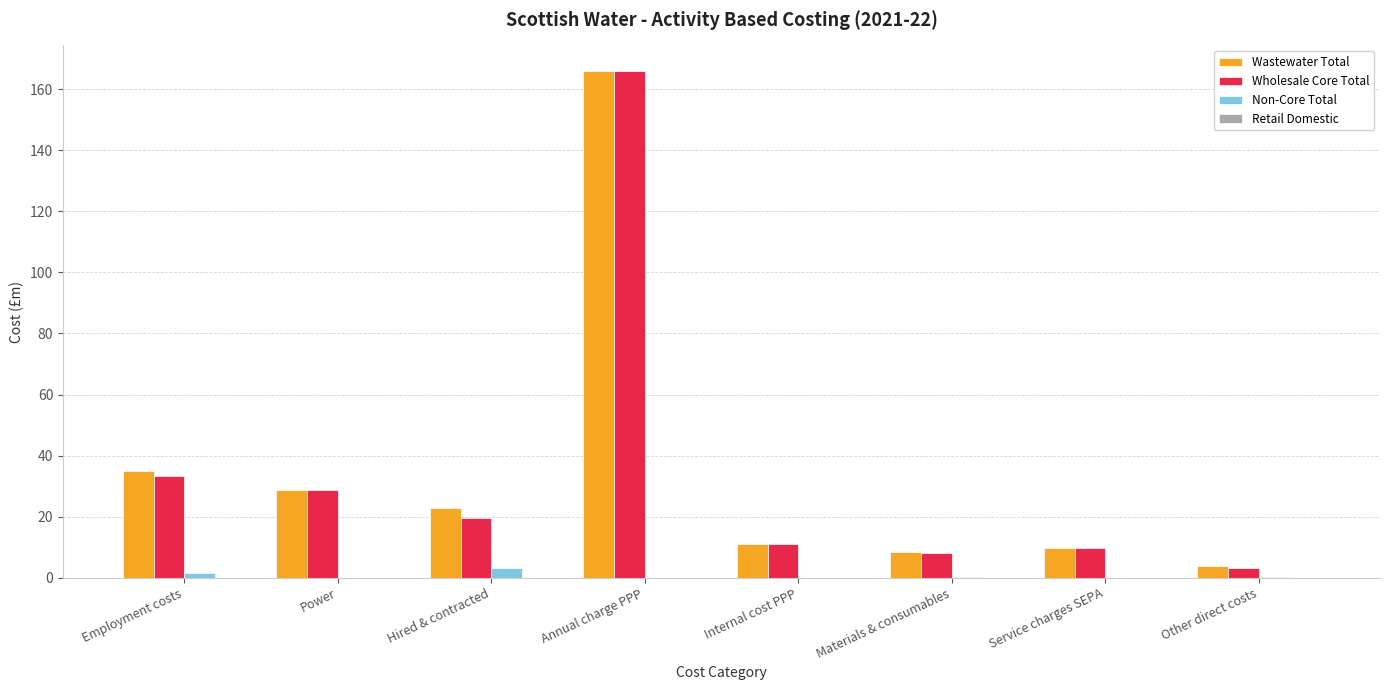

What is the total value across all series at Power?

57.6